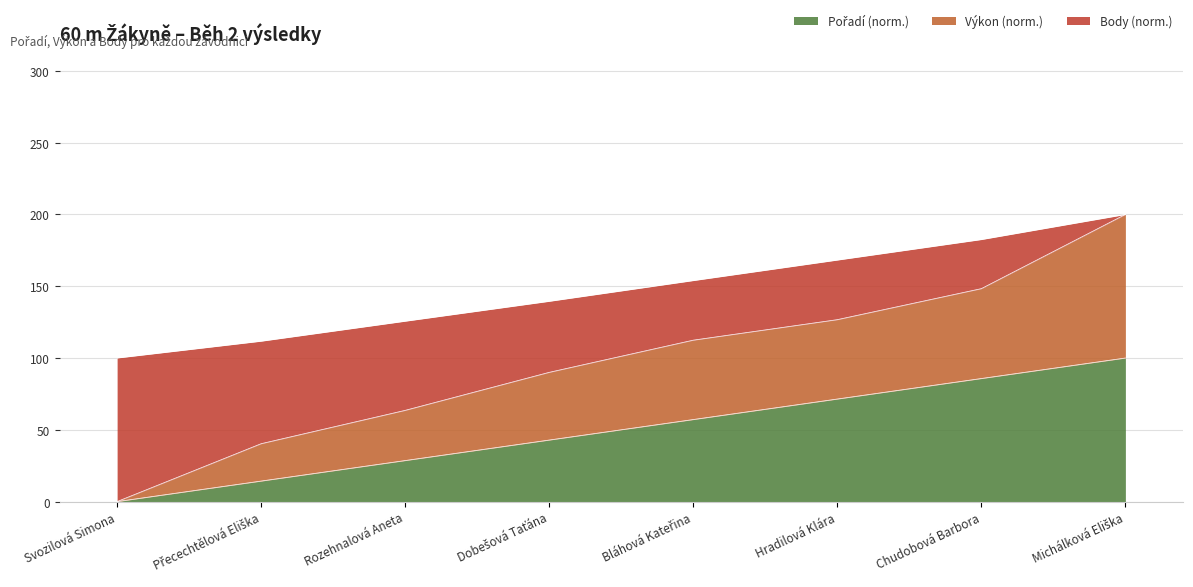

What is the total value across all series at Chudobová Barbora?

182.5